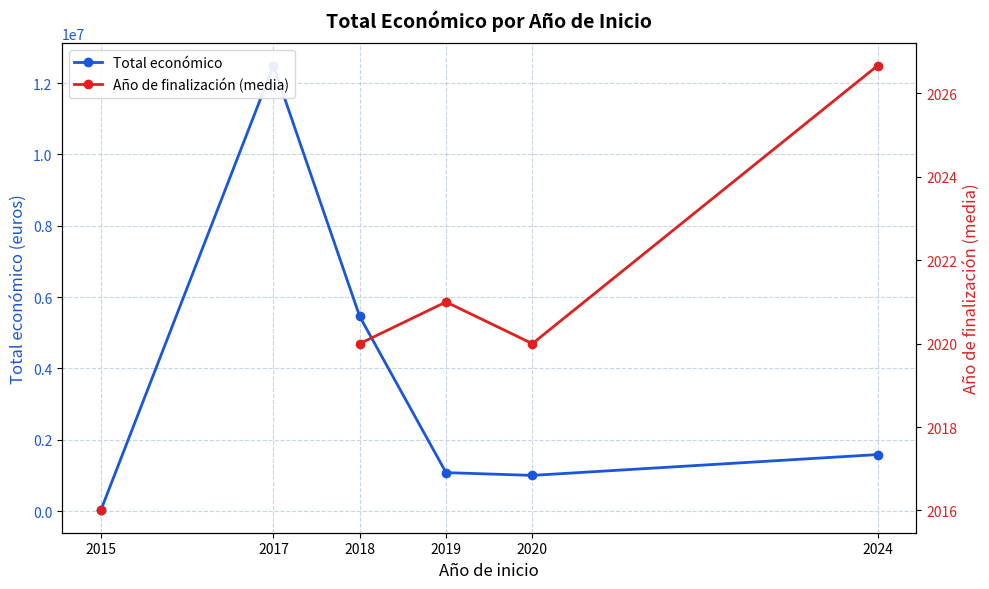

The Total económico series shows 1077174.0 at 2019. True or false?

True